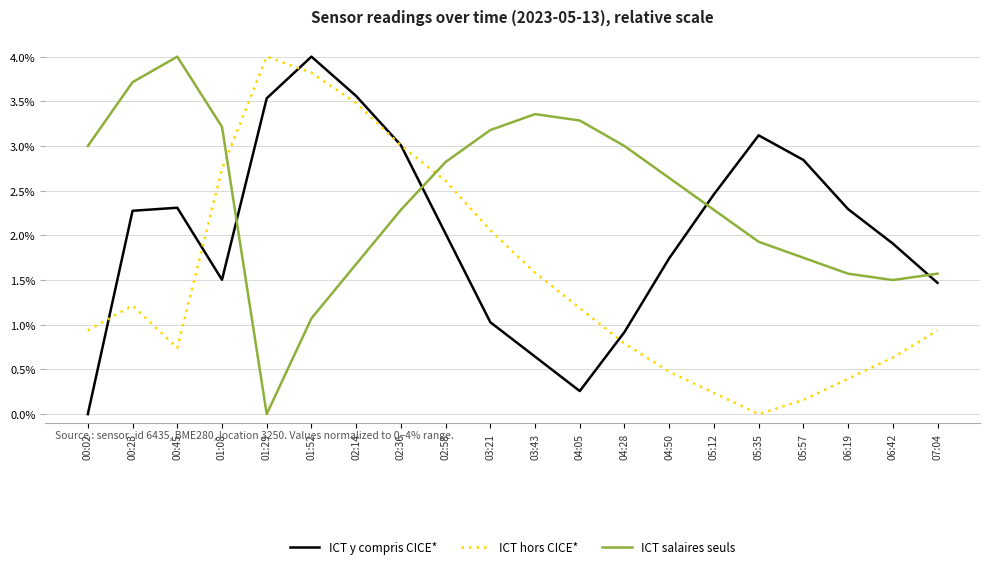

True or false: ICT y compris CICE* has a value of 0.0 at 02:58.

False